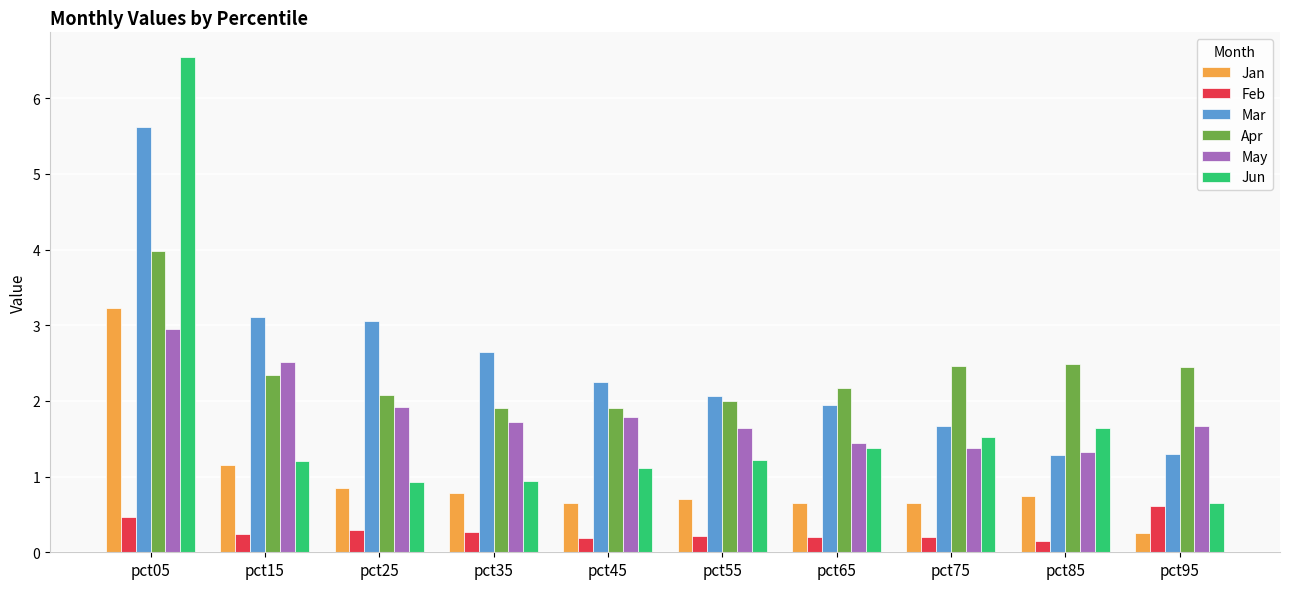

What is the average value of the Jun series?

1.7